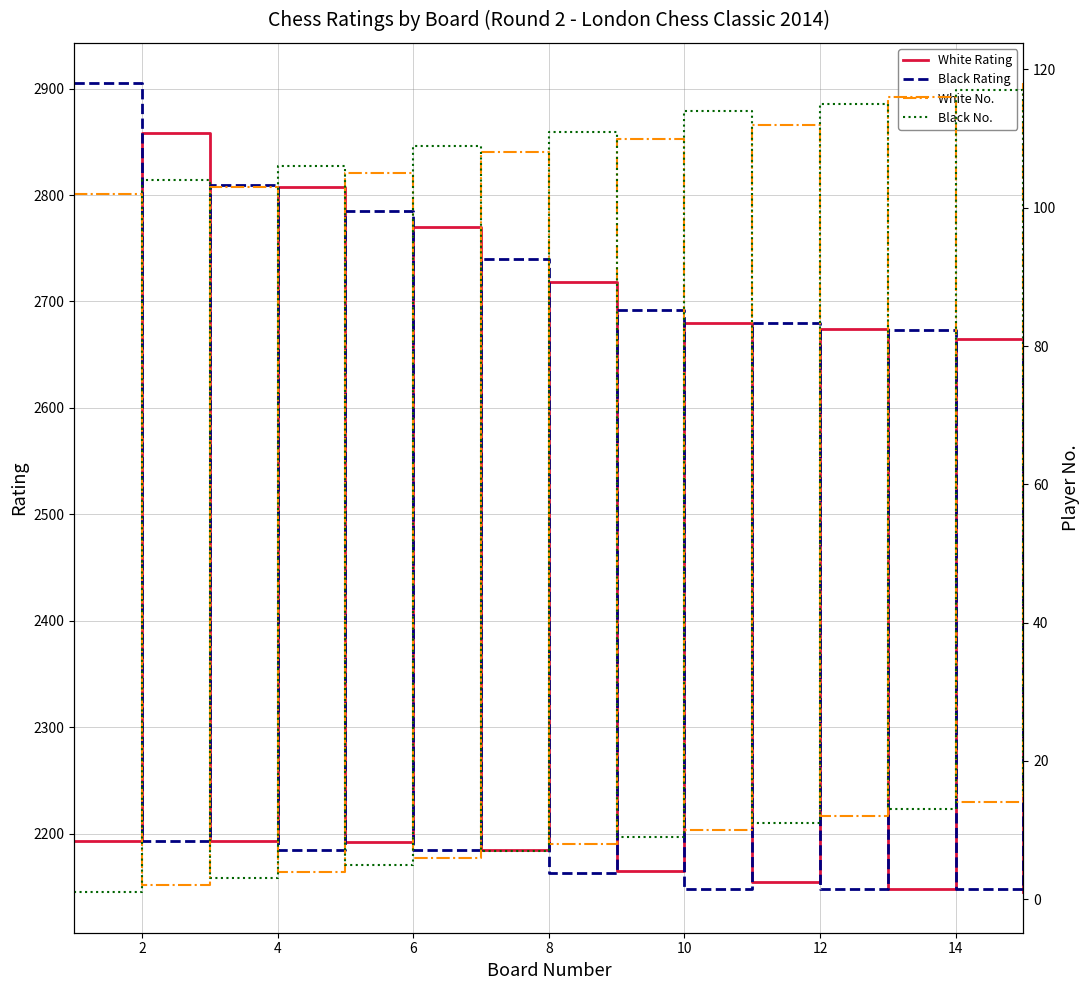

What is the value of the White Rating point at the 8th from the left?

2718